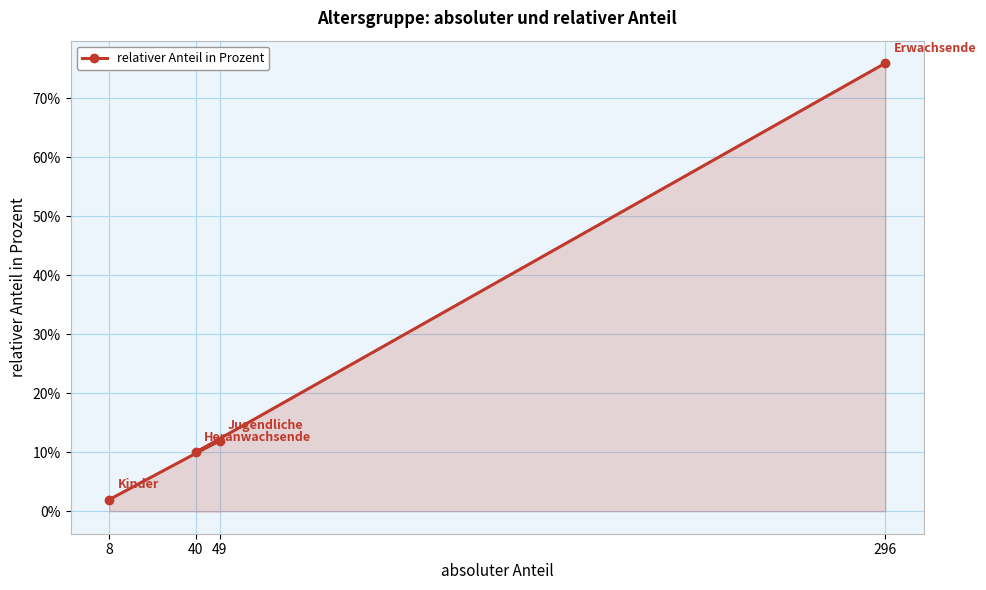

List the labels in order of value, largest first.

296, 49, 40, 8